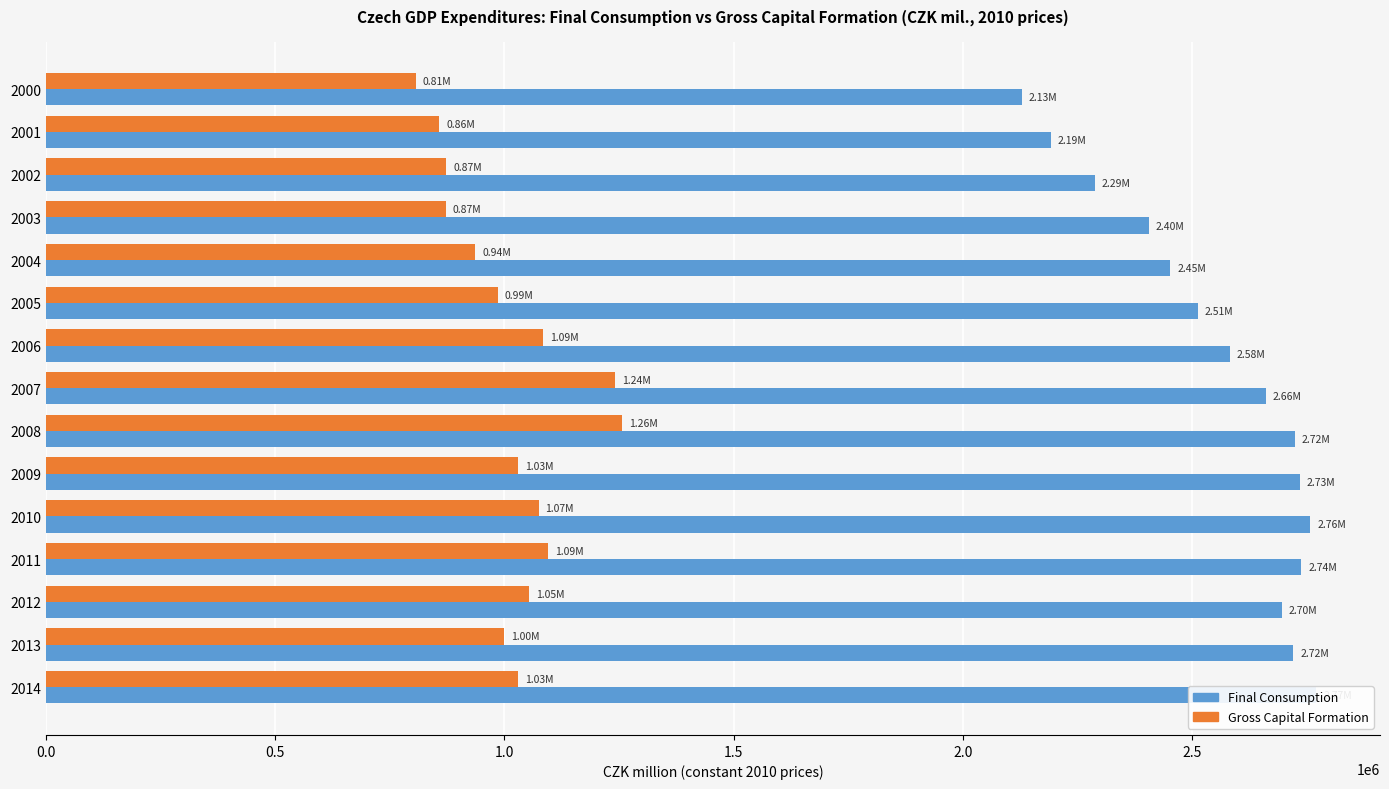

What is the average value of the Gross Capital Formation series?

1013024